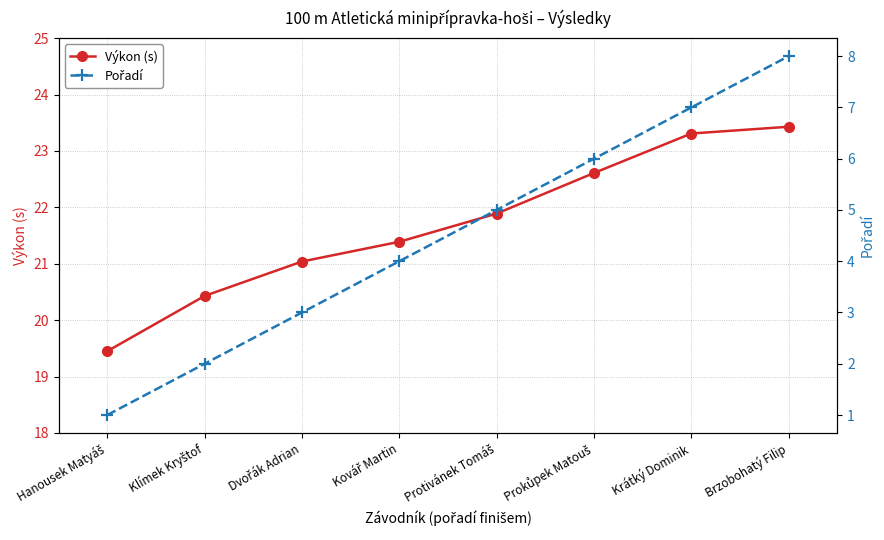

At which label does Výkon (s) first exceed 21?

Dvořák Adrian